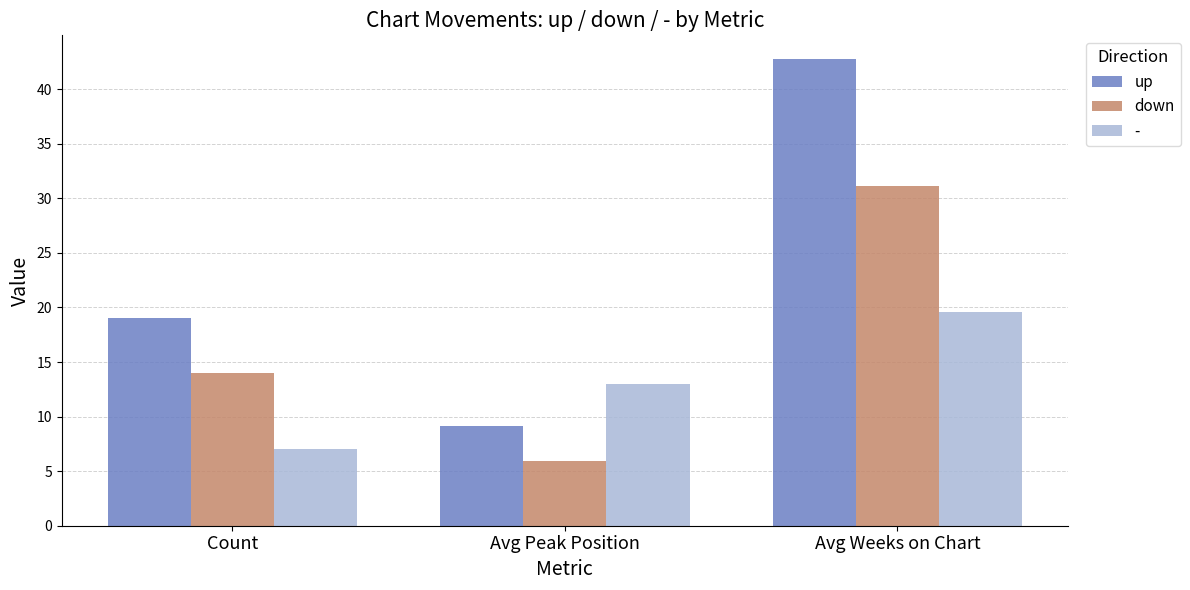

What is the sum of the up values at Avg Peak Position and Avg Weeks on Chart?

51.9